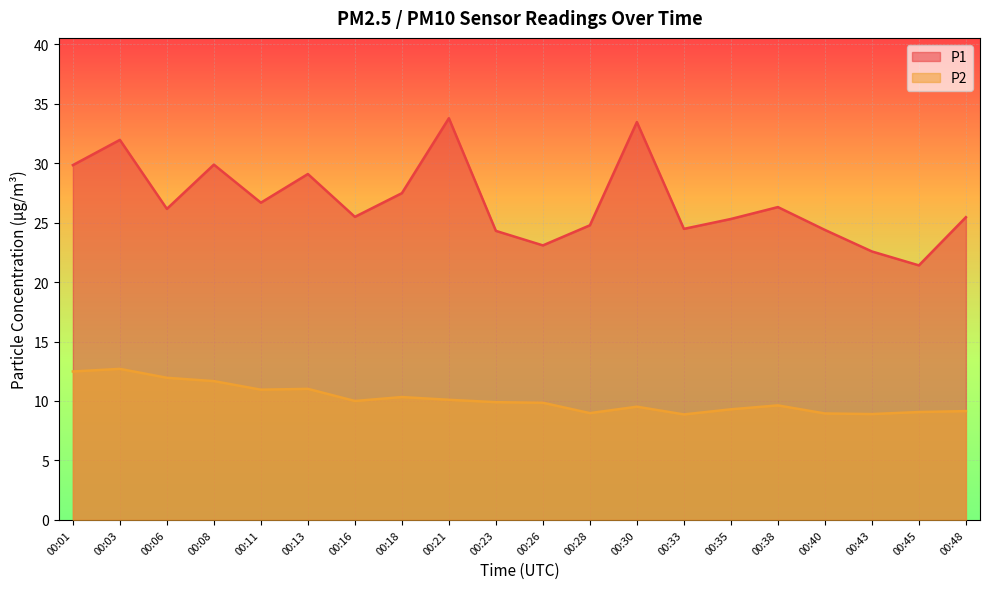

In P2, how many points are lower than both neighbors (excluding endpoints)?

5